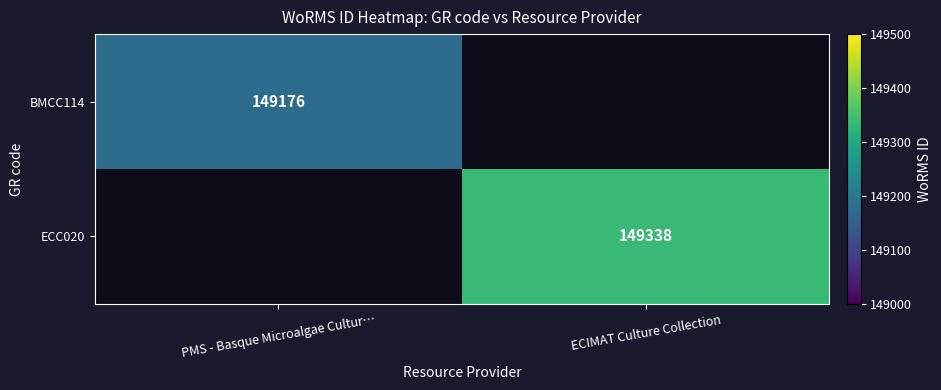

The value of BMCC114 at PMS - Basque Microalgae Cultur… is 149176. True or false?

True